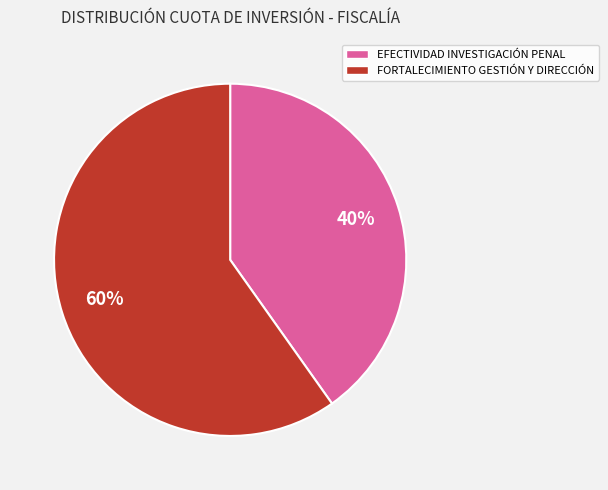

Rank the categories by value from highest to lowest.

FORTALECIMIENTO GESTIÓN Y DIRECCIÓN, EFECTIVIDAD INVESTIGACIÓN PENAL